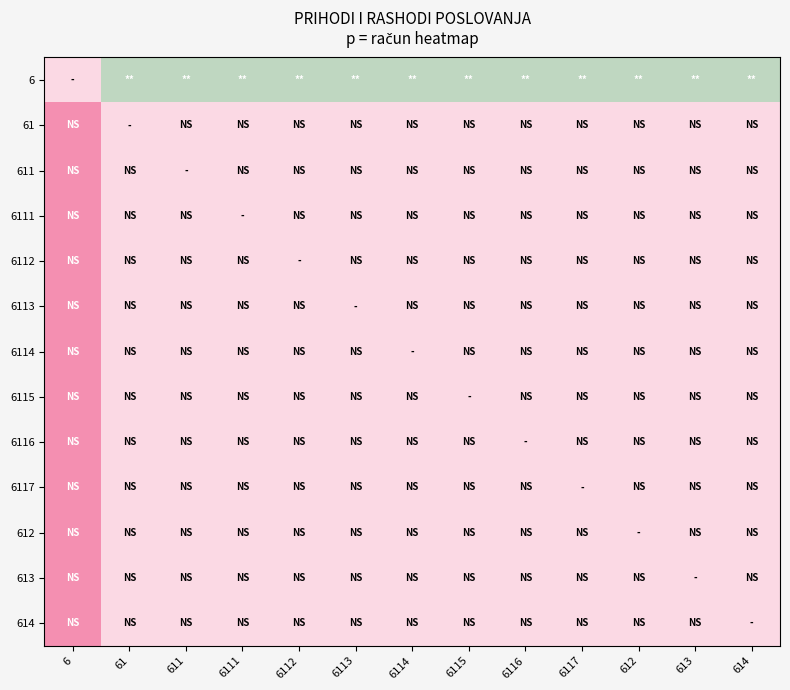

Reading left to right, extract all data points from this chart.

6: 6=0.0	61=0.5	611=0.5	6111=0.5	6112=0.5	6113=0.5	6114=0.5	6115=0.5	6116=0.5	6117=0.5	612=0.5	613=0.5	614=0.5
61: 6=-1.0	61=0.0	611=0.0	6111=0.0	6112=0.0	6113=0.0	6114=0.0	6115=0.0	6116=0.0	6117=0.0	612=0.0	613=0.0	614=0.0
611: 6=-1.0	61=0.0	611=0.0	6111=0.0	6112=0.0	6113=0.0	6114=0.0	6115=0.0	6116=0.0	6117=0.0	612=0.0	613=0.0	614=0.0
6111: 6=-1.0	61=0.0	611=0.0	6111=0.0	6112=0.0	6113=0.0	6114=0.0	6115=0.0	6116=0.0	6117=0.0	612=0.0	613=0.0	614=0.0
6112: 6=-1.0	61=0.0	611=0.0	6111=0.0	6112=0.0	6113=0.0	6114=0.0	6115=0.0	6116=0.0	6117=0.0	612=0.0	613=0.0	614=0.0
6113: 6=-1.0	61=0.0	611=0.0	6111=0.0	6112=0.0	6113=0.0	6114=0.0	6115=0.0	6116=0.0	6117=0.0	612=0.0	613=0.0	614=0.0
6114: 6=-1.0	61=0.0	611=0.0	6111=0.0	6112=0.0	6113=0.0	6114=0.0	6115=0.0	6116=0.0	6117=0.0	612=0.0	613=0.0	614=0.0
6115: 6=-1.0	61=0.0	611=0.0	6111=0.0	6112=0.0	6113=0.0	6114=0.0	6115=0.0	6116=0.0	6117=0.0	612=0.0	613=0.0	614=0.0
6116: 6=-1.0	61=0.0	611=0.0	6111=0.0	6112=0.0	6113=0.0	6114=0.0	6115=0.0	6116=0.0	6117=0.0	612=0.0	613=0.0	614=0.0
6117: 6=-1.0	61=0.0	611=0.0	6111=0.0	6112=0.0	6113=0.0	6114=0.0	6115=0.0	6116=0.0	6117=0.0	612=0.0	613=0.0	614=0.0
612: 6=-1.0	61=0.0	611=0.0	6111=0.0	6112=0.0	6113=0.0	6114=0.0	6115=0.0	6116=0.0	6117=0.0	612=0.0	613=0.0	614=0.0
613: 6=-1.0	61=0.0	611=0.0	6111=0.0	6112=0.0	6113=0.0	6114=0.0	6115=0.0	6116=0.0	6117=0.0	612=0.0	613=0.0	614=0.0
614: 6=-1.0	61=0.0	611=0.0	6111=0.0	6112=0.0	6113=0.0	6114=0.0	6115=0.0	6116=0.0	6117=0.0	612=0.0	613=0.0	614=0.0